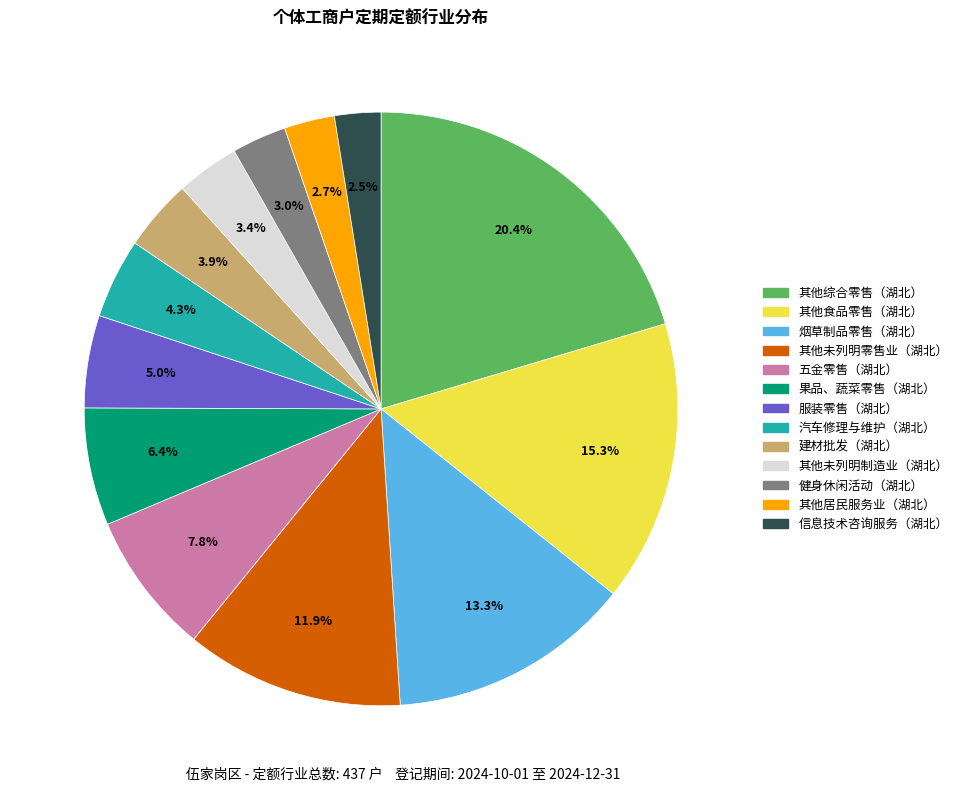

What is the largest slice in the pie chart?

其他综合零售（湖北）